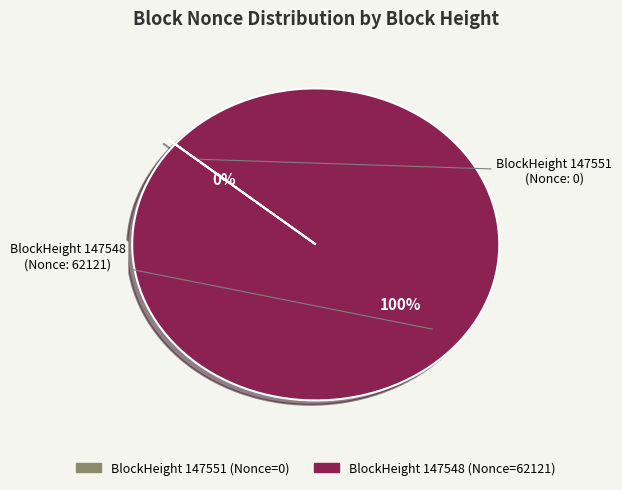

To the nearest percent, what is the difference between the largest and smallest slice percentages?

100%